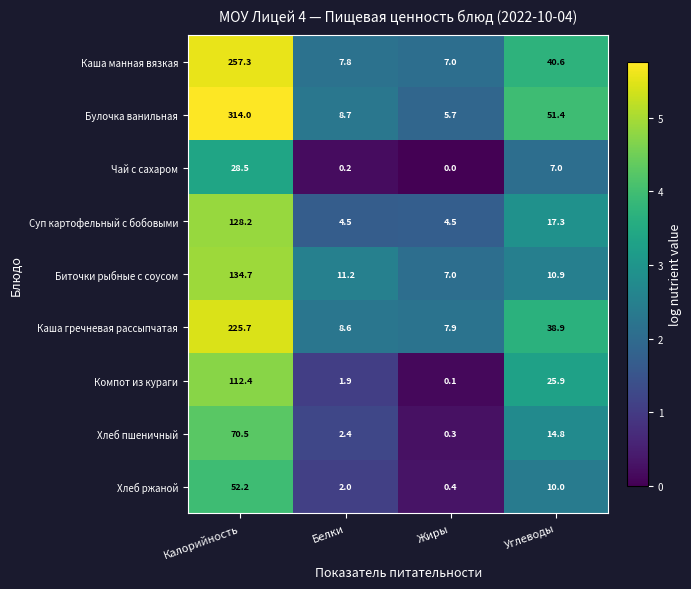

What is the sum of all Каша манная вязкая values?

312.7